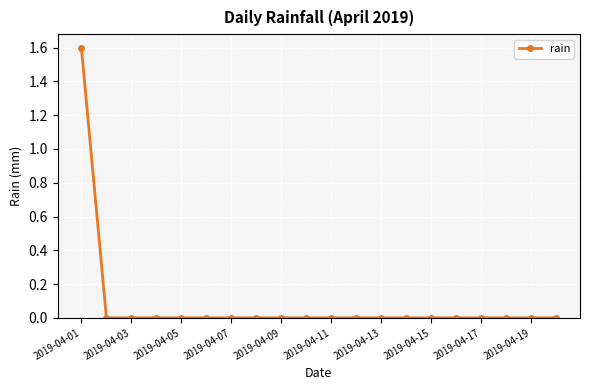

Reading left to right, what are all the values shown in this chart?

1.6	0.0	0.0	0.0	0.0	0.0	0.0	0.0	0.0	0.0	0.0	0.0	0.0	0.0	0.0	0.0	0.0	0.0	0.0	0.0